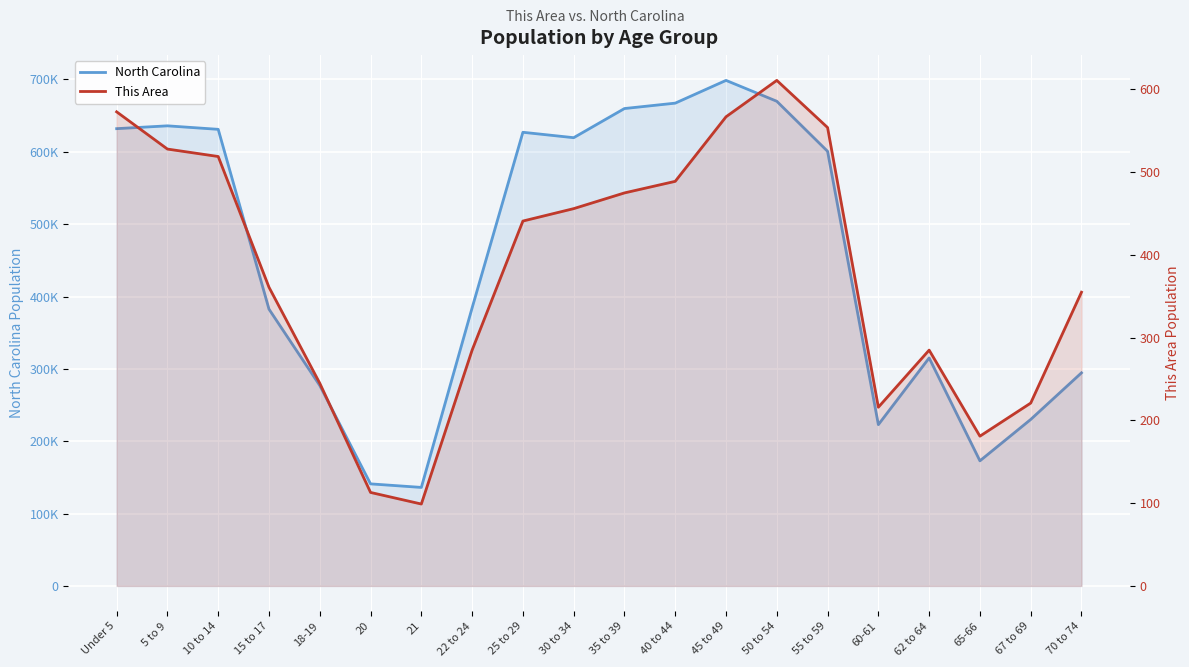

How many series are shown in this chart?

2